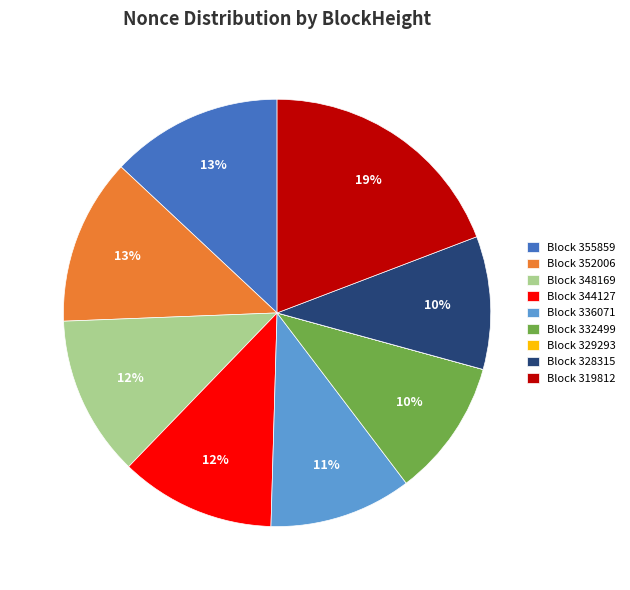

True or false: Block 319812 accounts for 19% of the total.

True